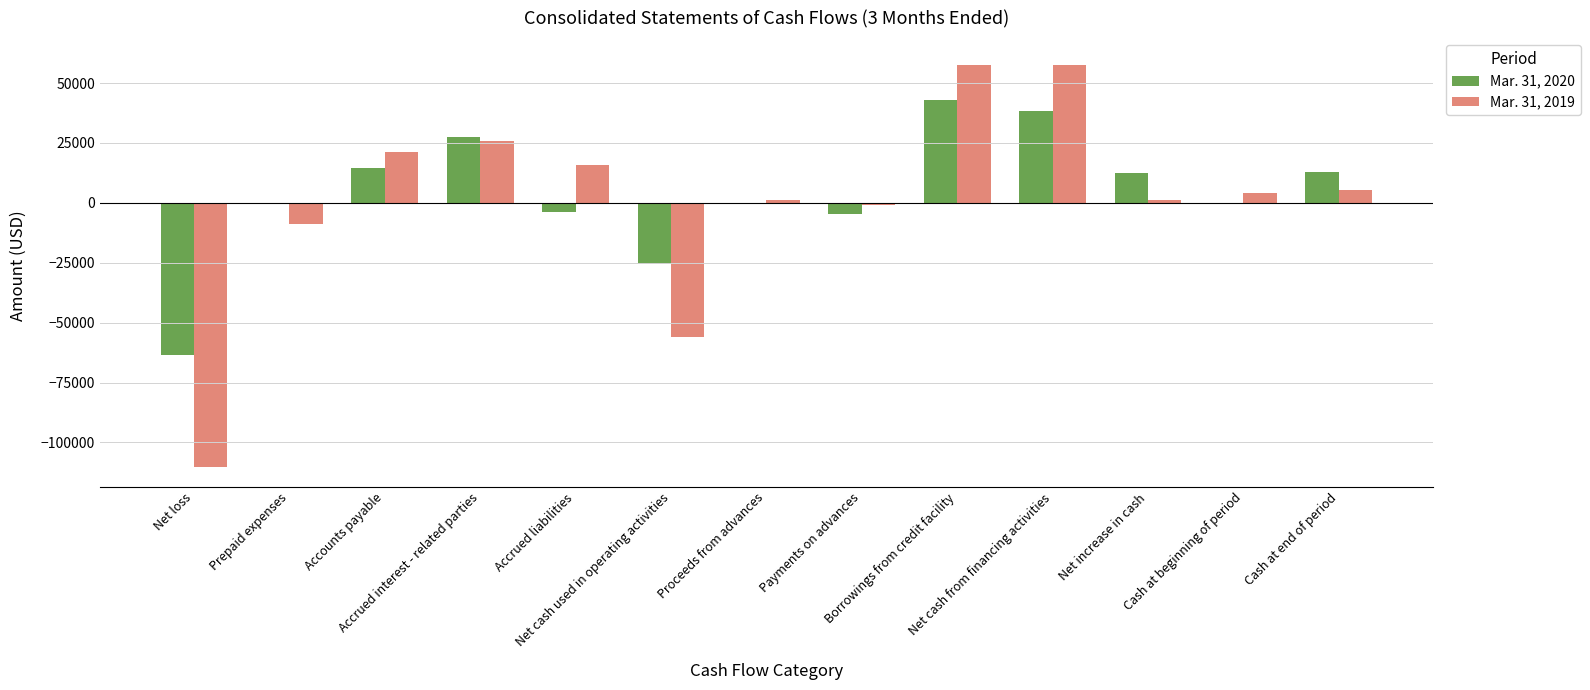

How many data points does each series have?

13